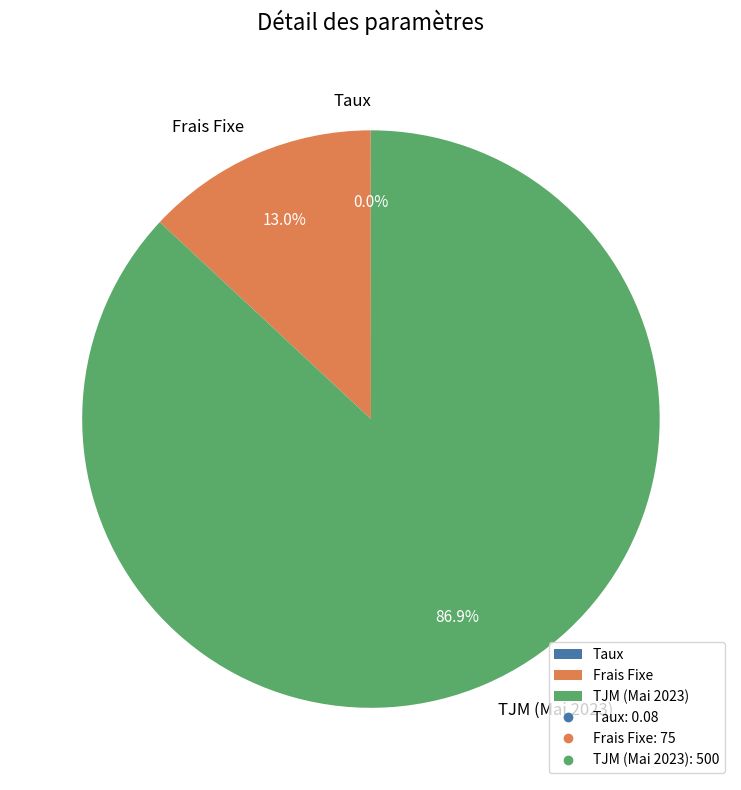

Combined, do TJM (Mai 2023) and Frais Fixe account for over 50%?

Yes